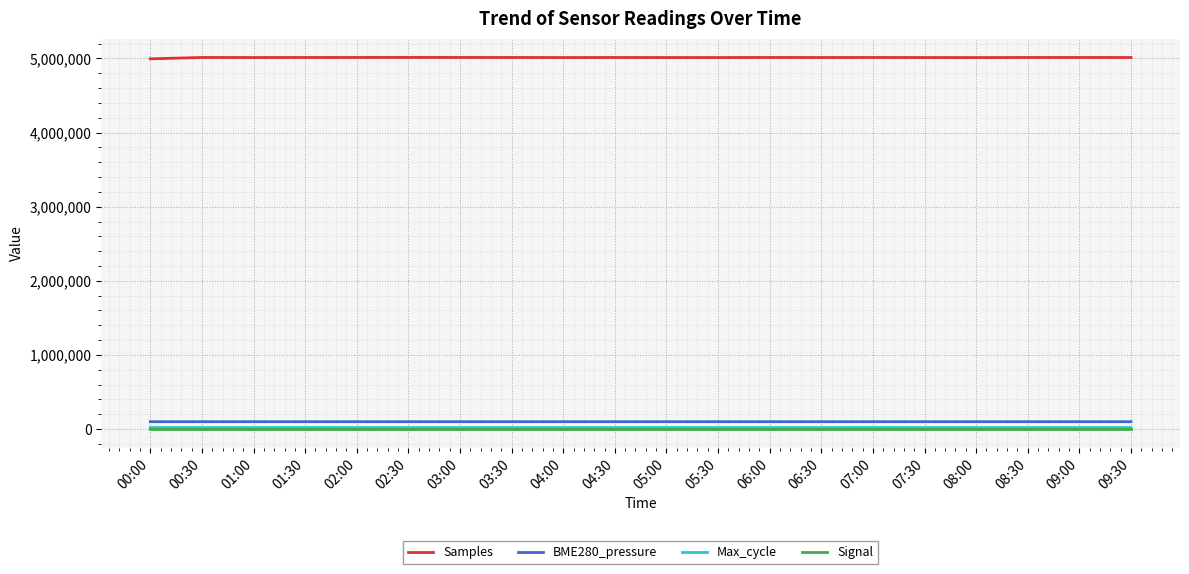

What is the highest value of the Signal series?

-86.0